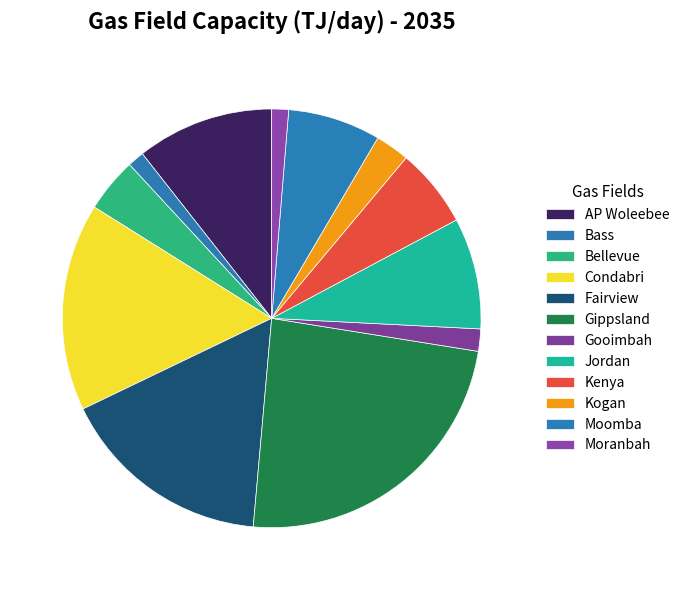

Is Condabri the majority of the pie?

No